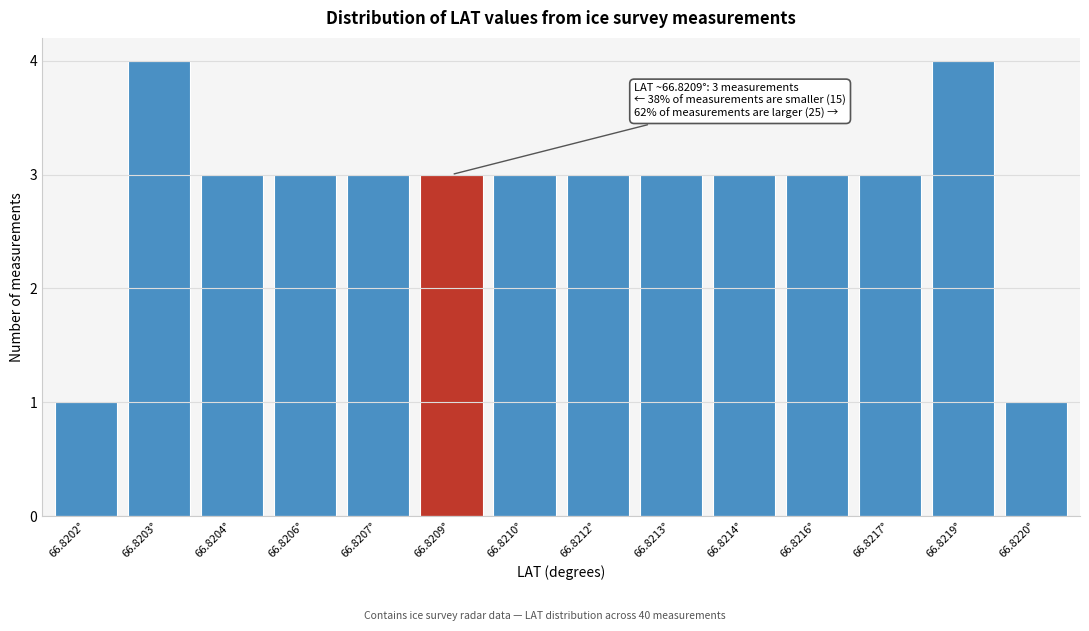

Reading left to right, list all the values displayed in this chart.

1	4	3	3	3	3	3	3	3	3	3	3	4	1